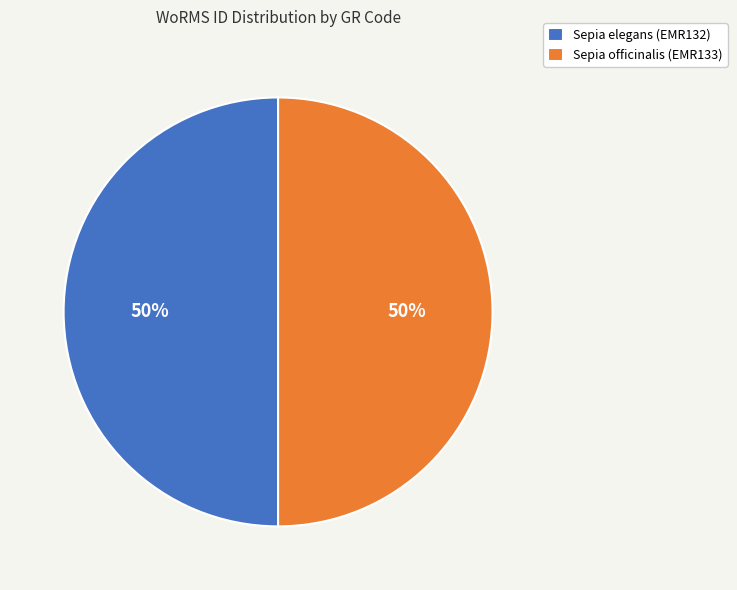

Approximately how many times larger is the value at Sepia officinalis (EMR133) compared to Sepia elegans (EMR132)?

1.0